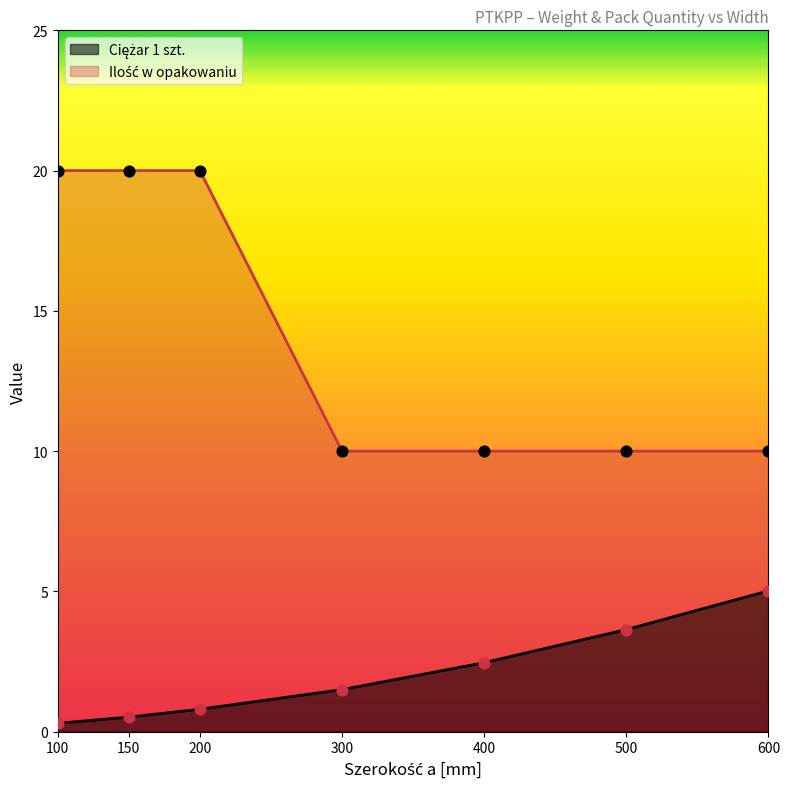

What is the total value across all series at 300?

11.5